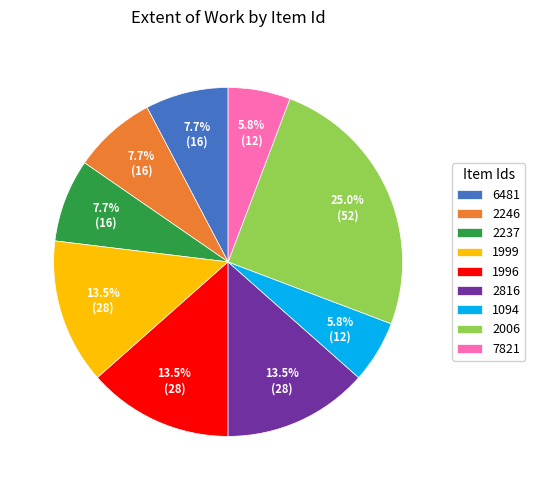

Is there a majority slice in this chart?

No